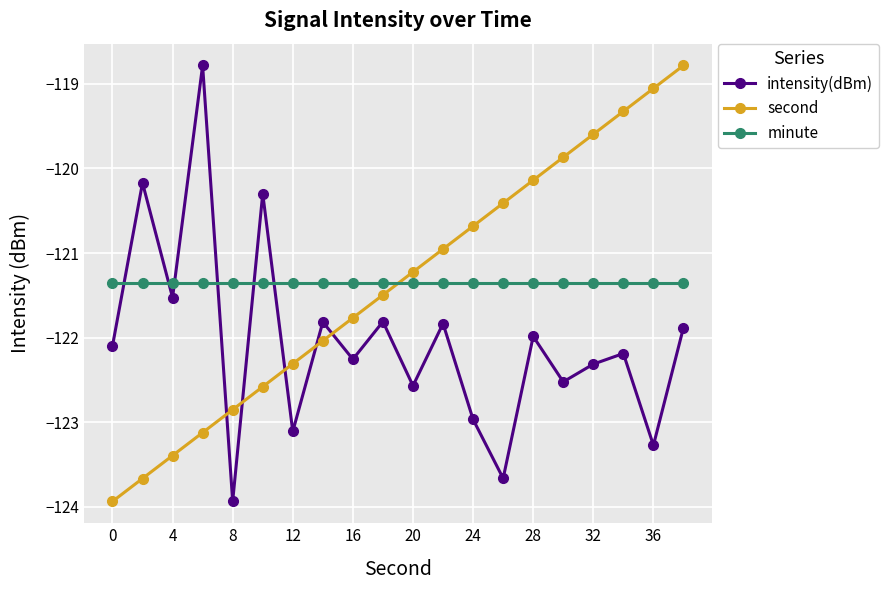

How many data points in second are above -121?

9